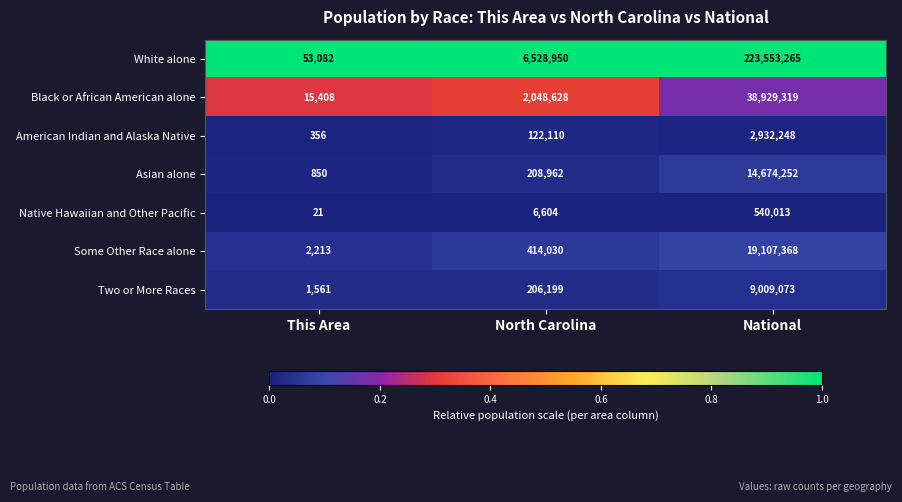

At which category is the sum across all series the highest?

National